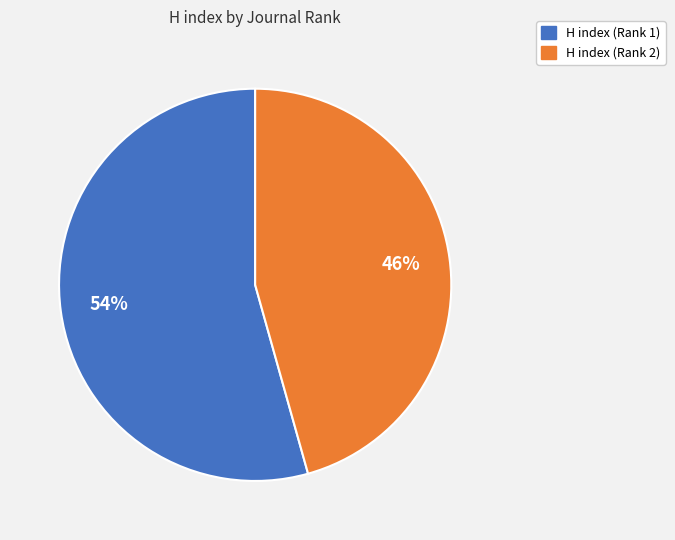

To the nearest percent, what percentage of the pie is H index (Rank 1)?

54%